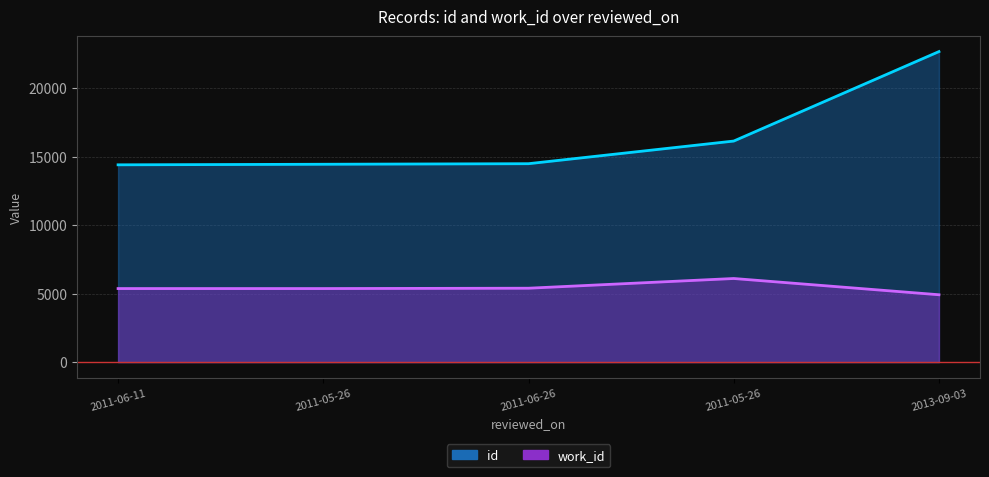

True or false: work_id has more than 0 interior local peaks.

True